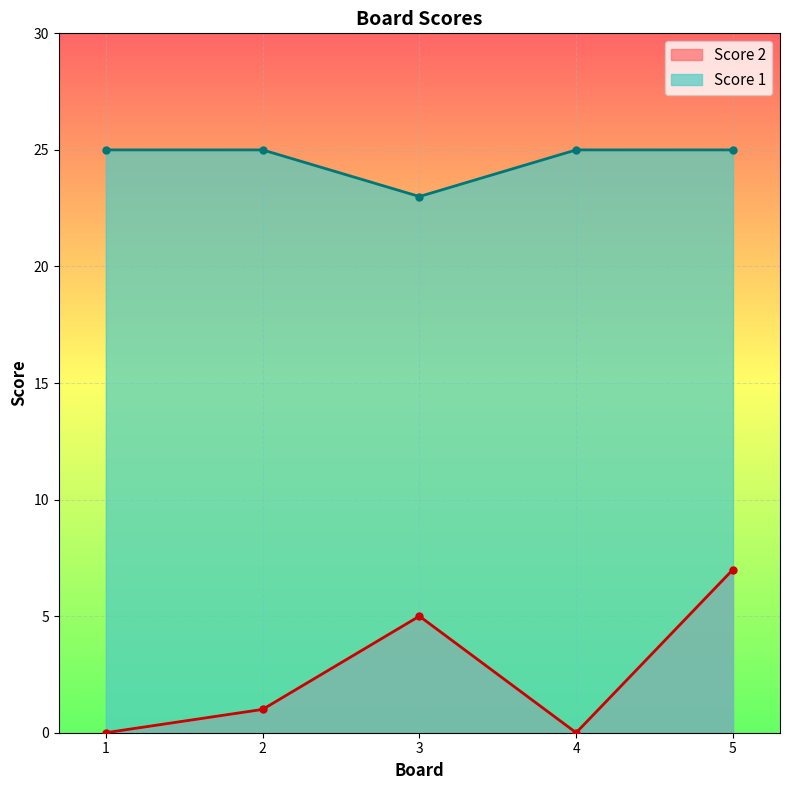

What is the sum of the Score 1 values at 1 and 3?

48